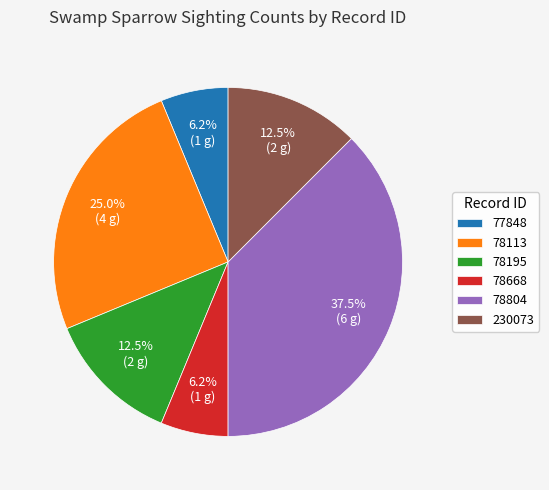

Do 78113 and 78804 together represent more than half of the pie?

Yes